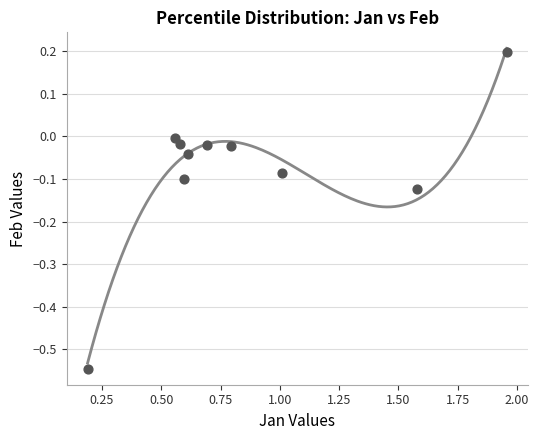

What is the average X value?

0.9